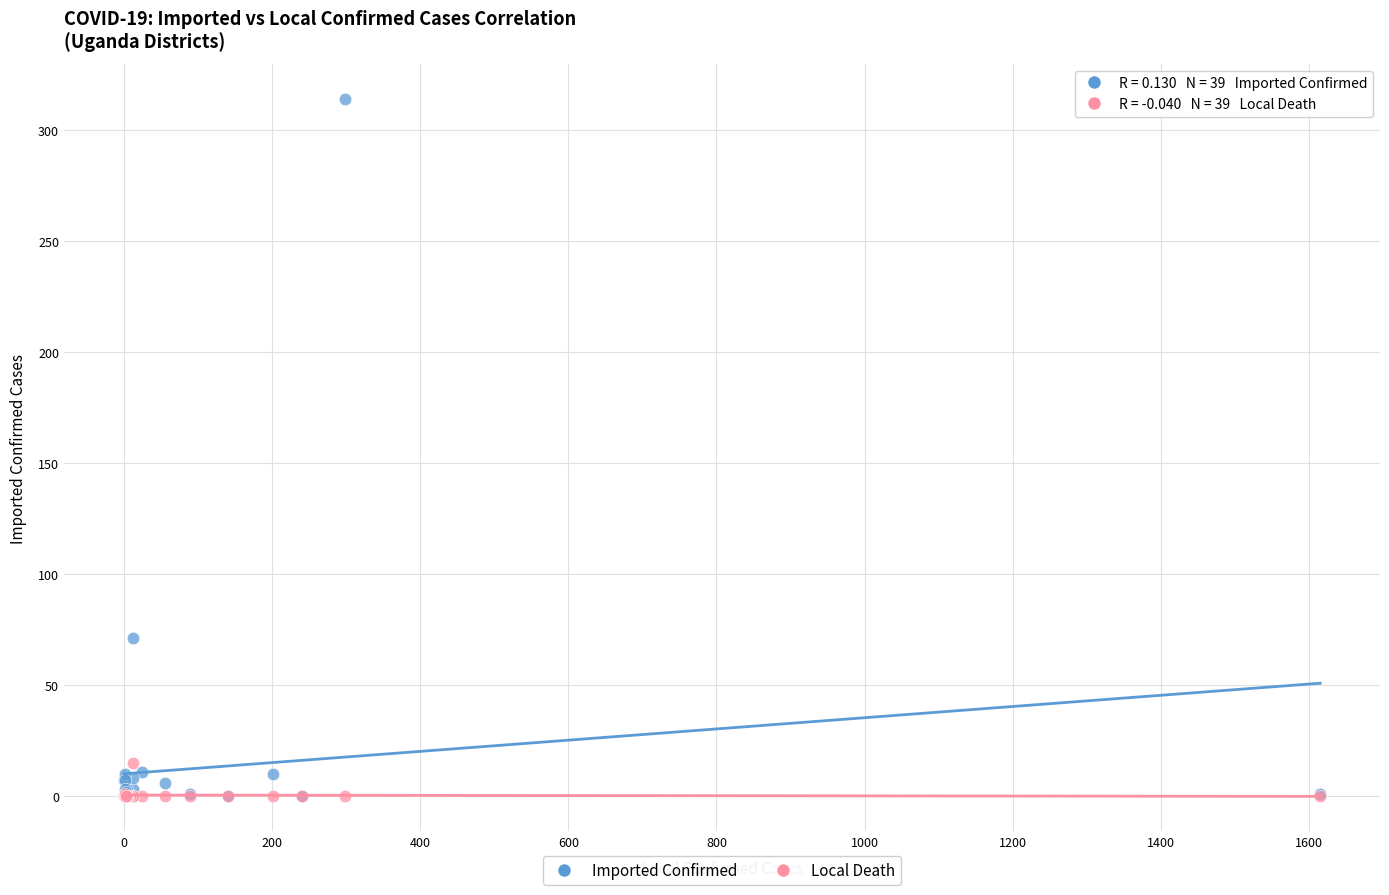

In the Imported Confirmed series, what Y value is closest to 157?

71